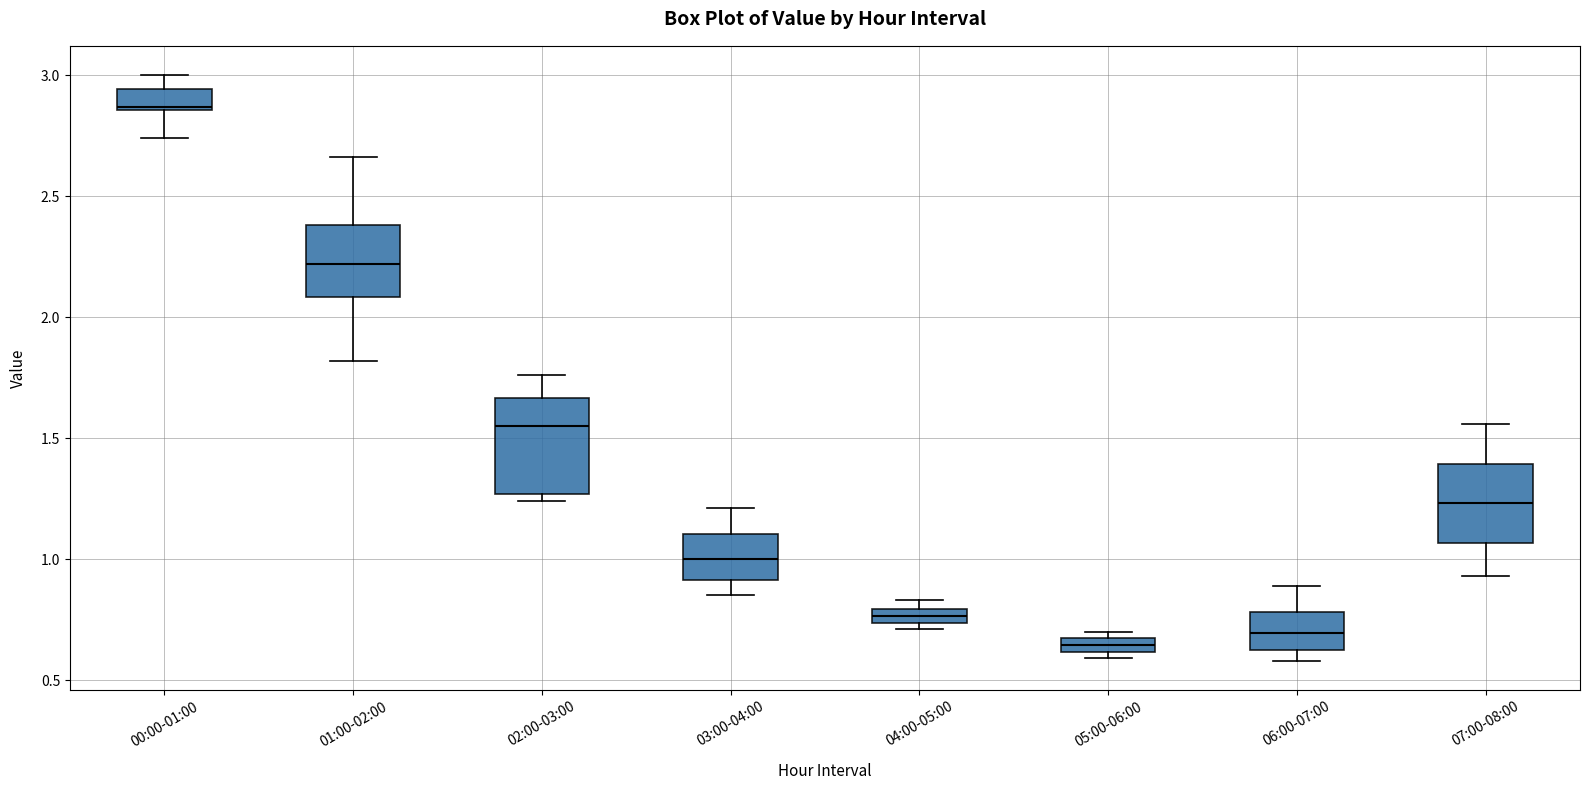

Comparing the boxes themselves (not the whiskers), which one is the tallest?

02:00-03:00